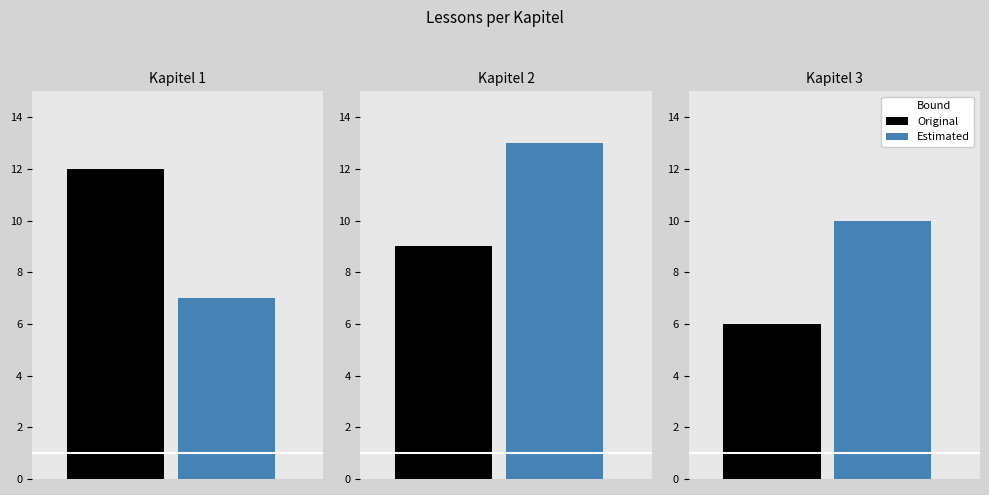

True or false: Estimated has a value of 16 at Kapitel 3: Die Welt der Kultur.

False